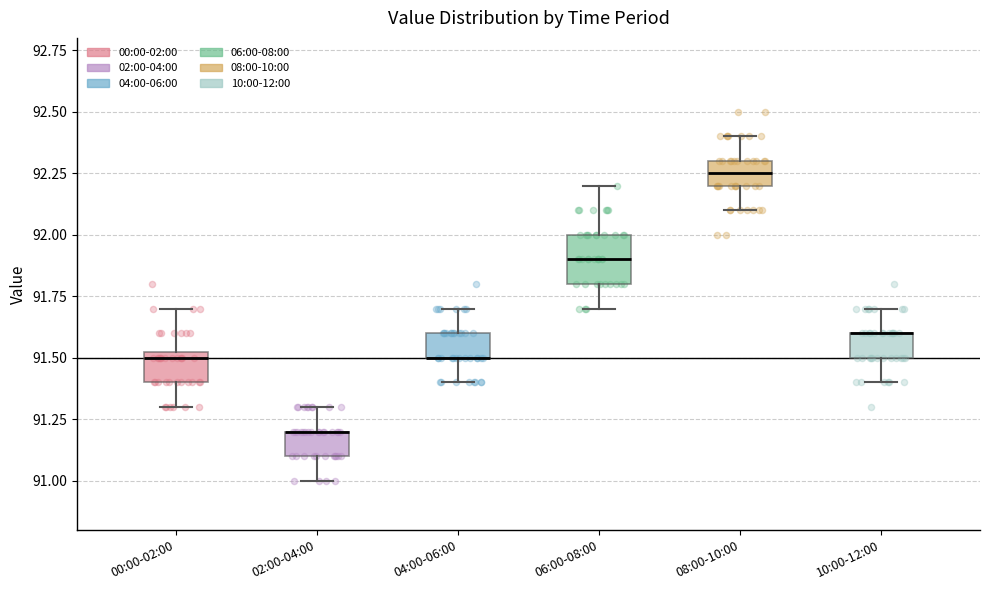

Where is the upper edge of the box for 02:00-04:00 on the y-axis? The values are not printed on the chart, so give them approximately, as read against the axis.

91.20